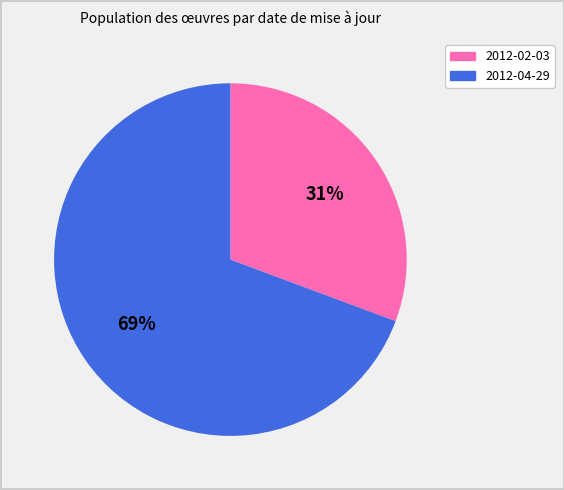

To the nearest percent, what is the average slice percentage?

50%